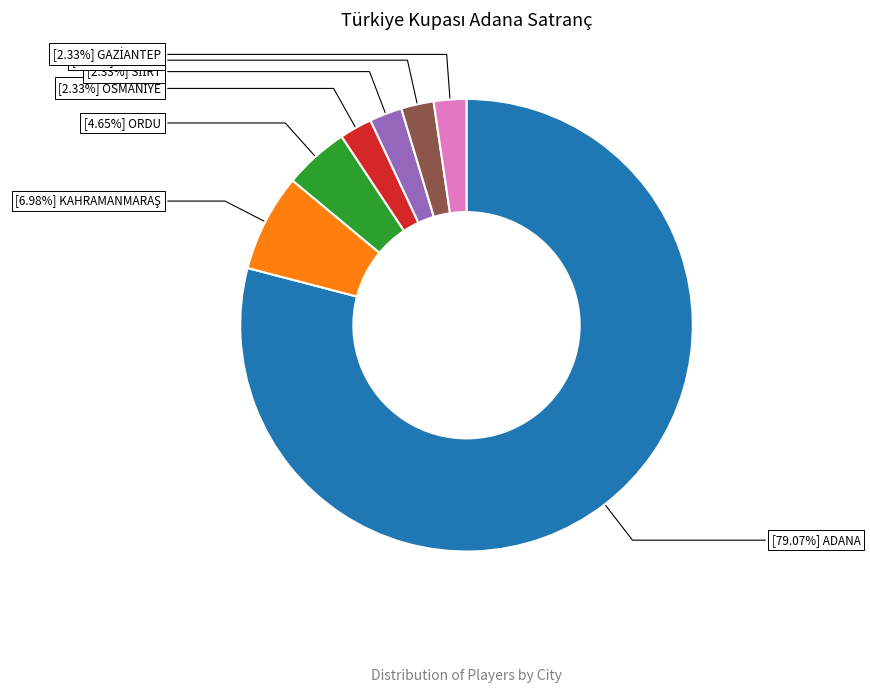

Is there any slice that represents more than half of the pie?

Yes